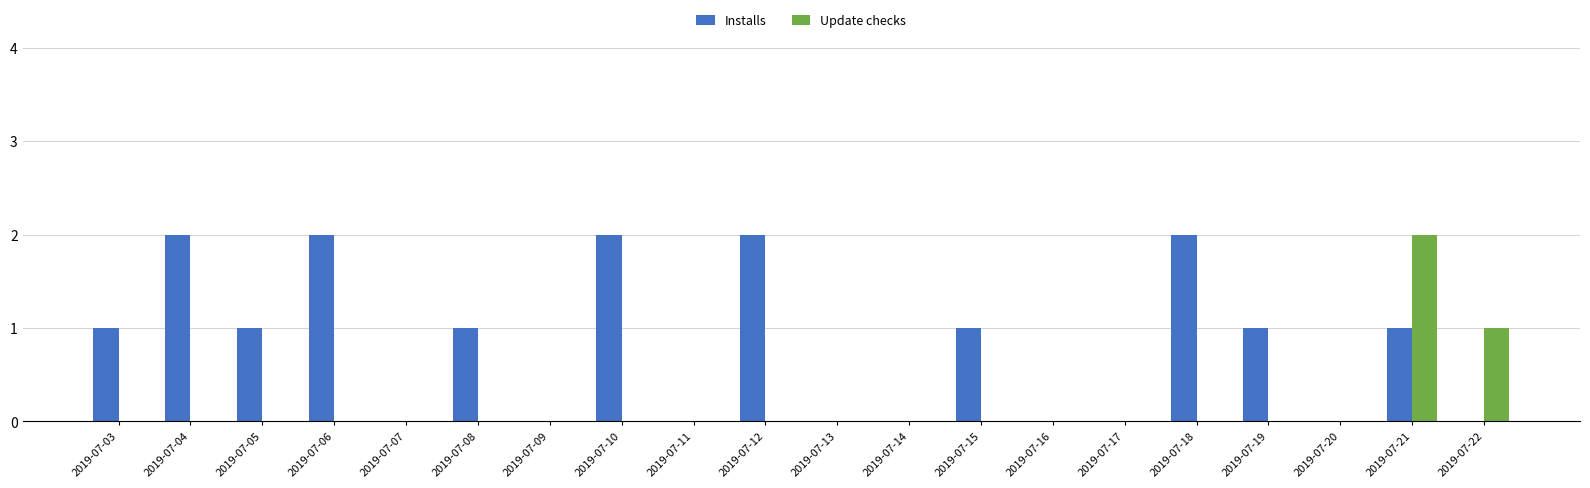

Which series has the largest total across all categories?

Installs